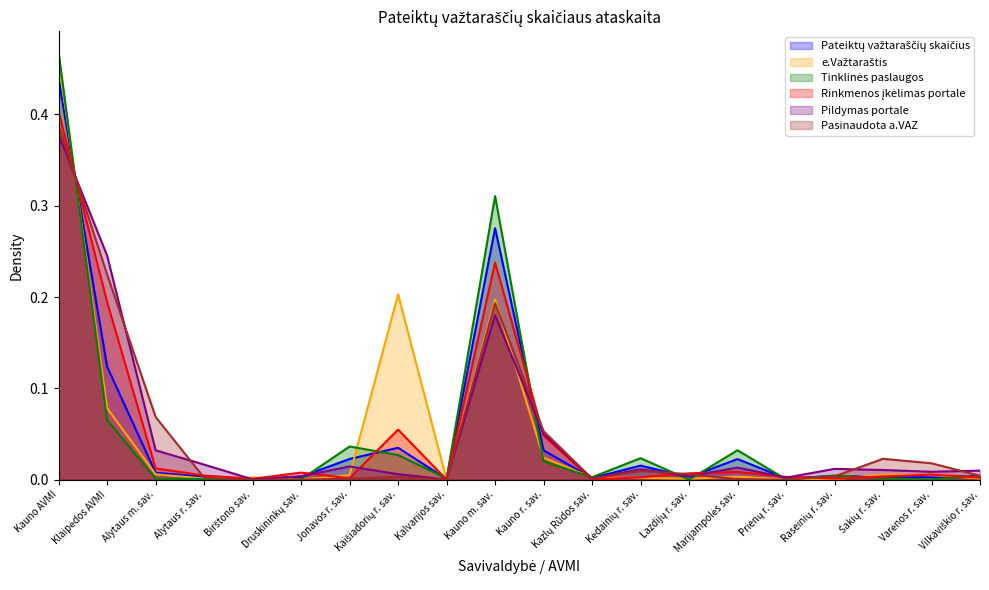

After their last crossing, which series has the higher values: Rinkmenos įkėlimas portale or Pateiktų važtaraščių skaičius?

Pateiktų važtaraščių skaičius